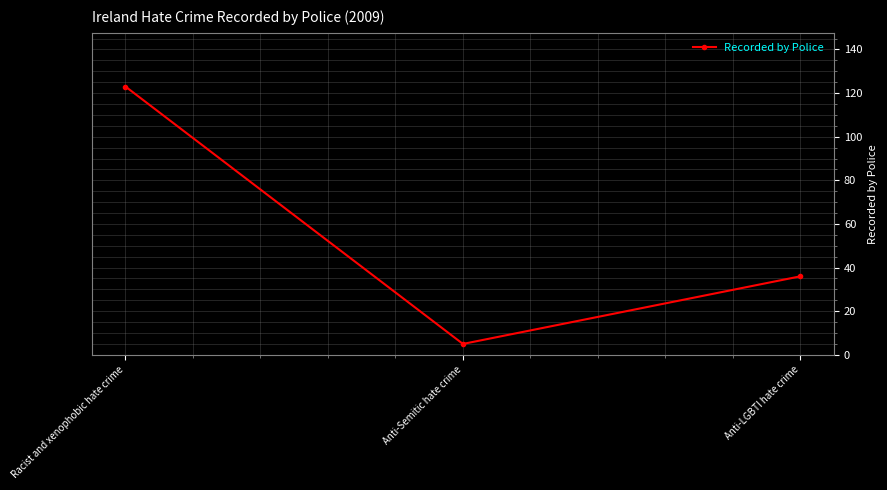

What is the difference between the values at Anti-LGBTI hate crime and Anti-Semitic hate crime?

31